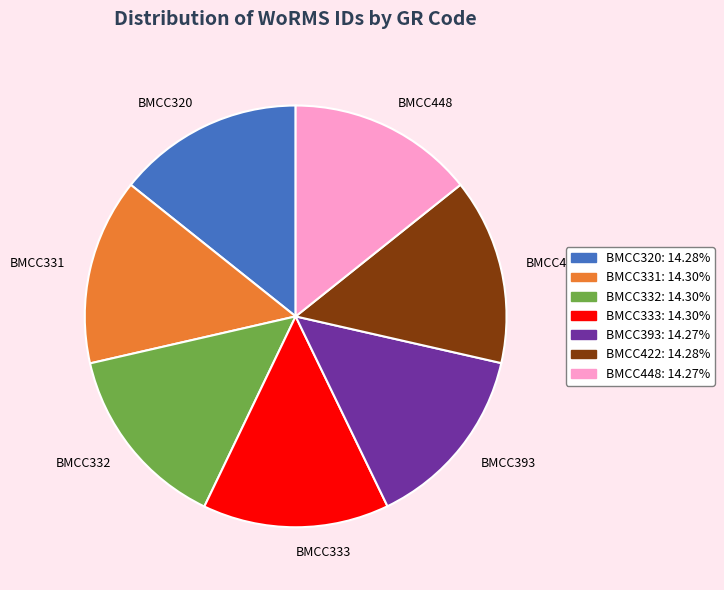

Do BMCC393 and BMCC332 together represent more than half of the pie?

No